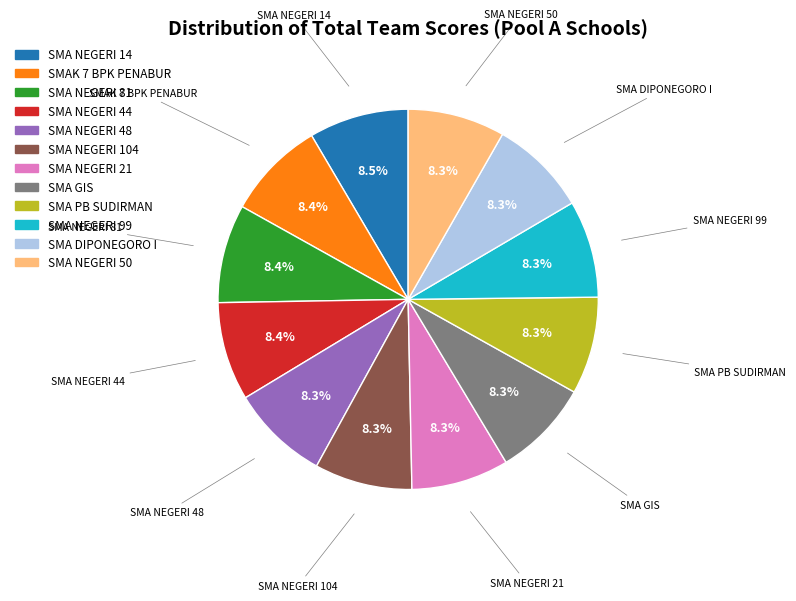

Approximately how many times larger is the value at SMA NEGERI 99 compared to SMA NEGERI 104?

1.0